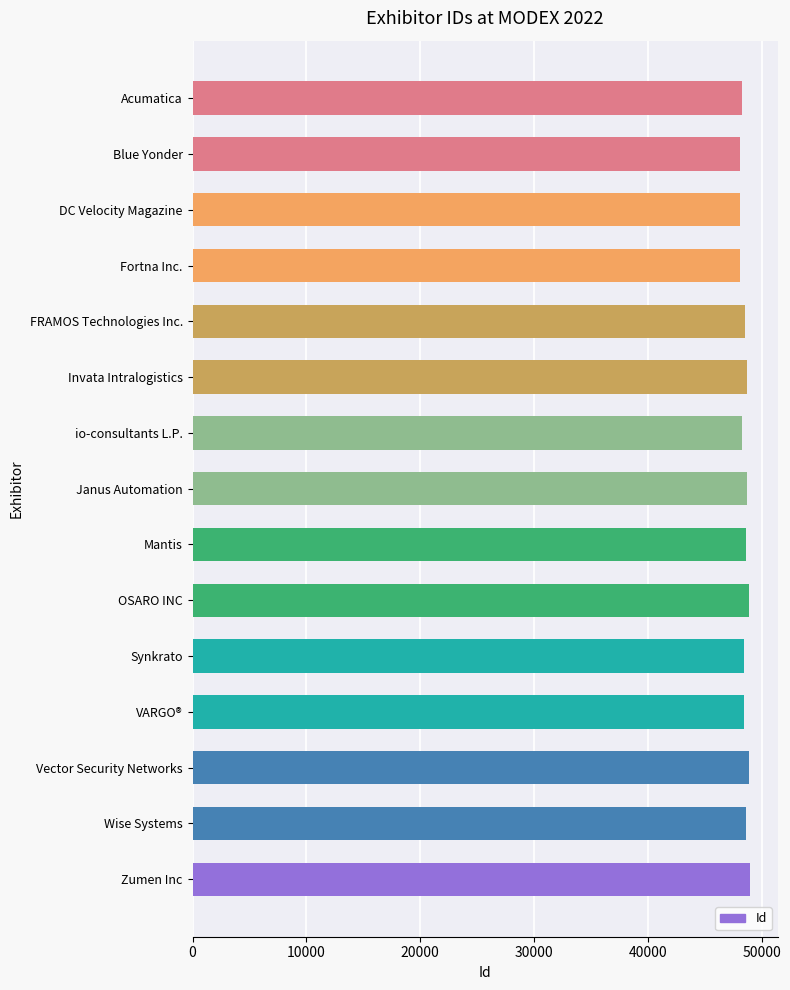

What is the minimum value shown in the chart?

48073